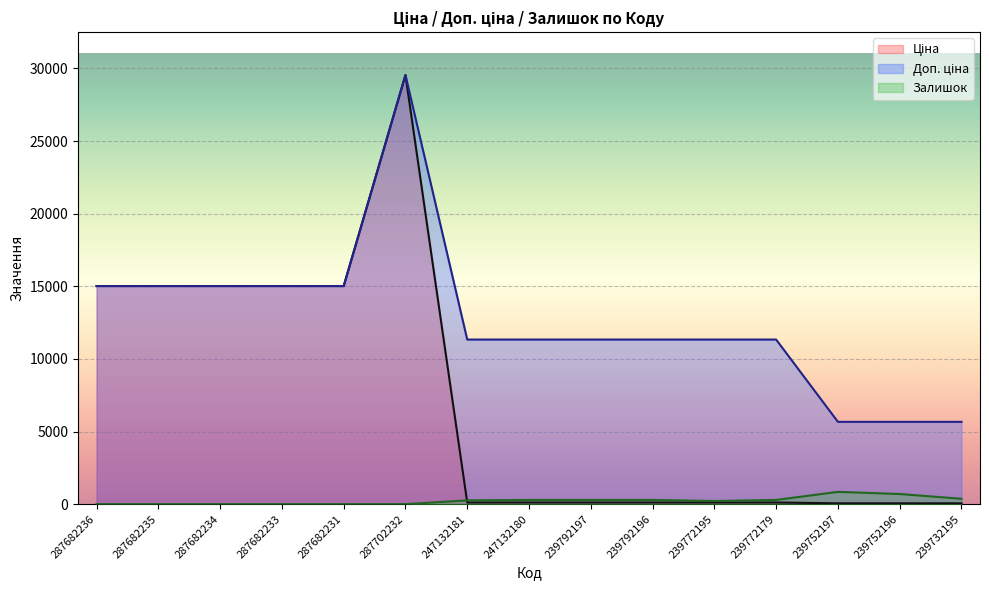

At which label does Доп. ціна reach its minimum?

239752197